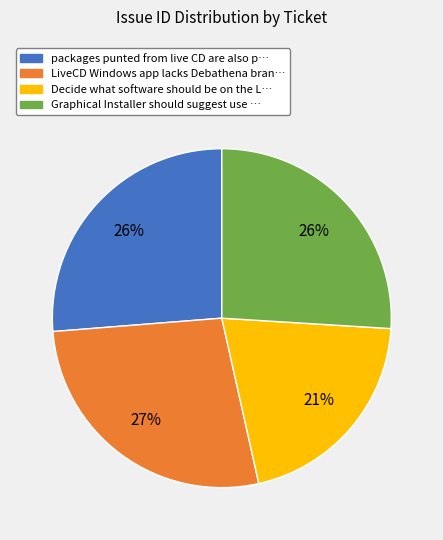

Approximately how many times larger is the value at Decide what software should be on the L… compared to packages punted from live CD are also p…?

0.8